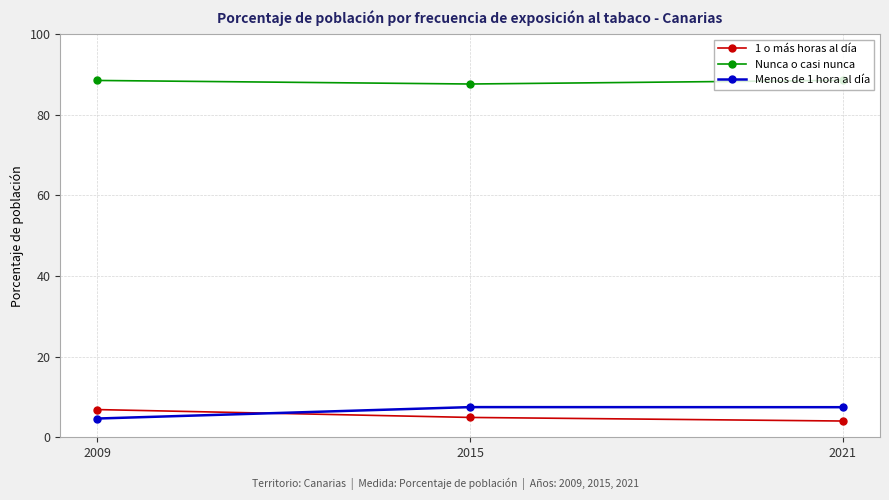

At which label does Nunca o casi nunca first exceed 88?

2009